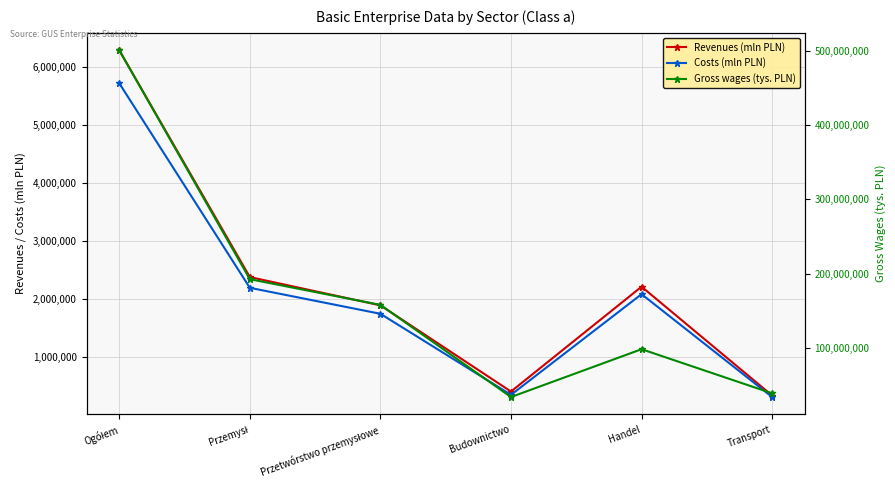

How many interior local valleys does the Gross wages (tys. PLN) series have?

1